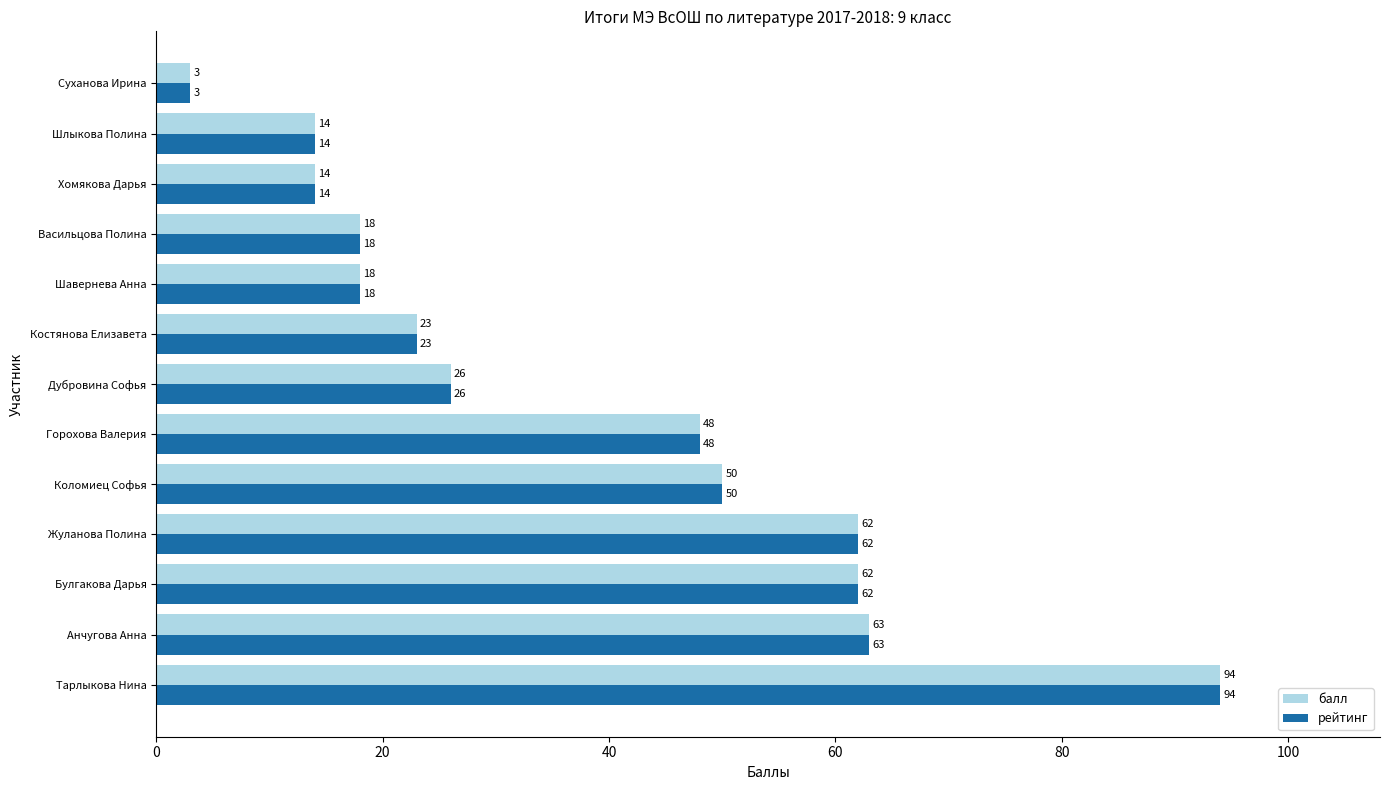

What is the lowest value of the рейтинг series?

3